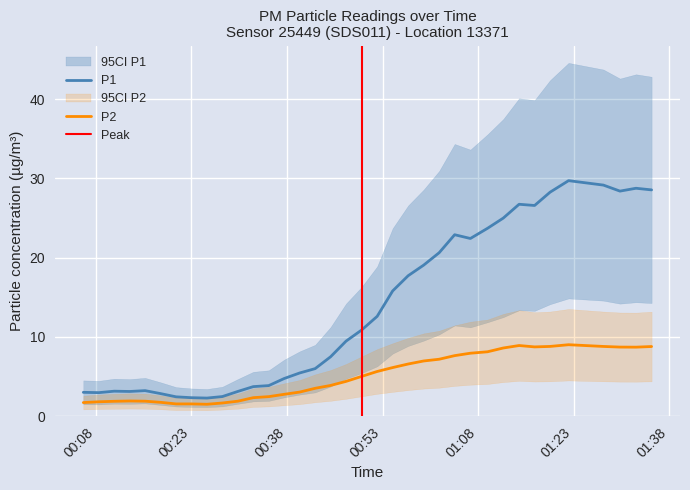

List the series in order of their overall mean, highest first.

P1, P2